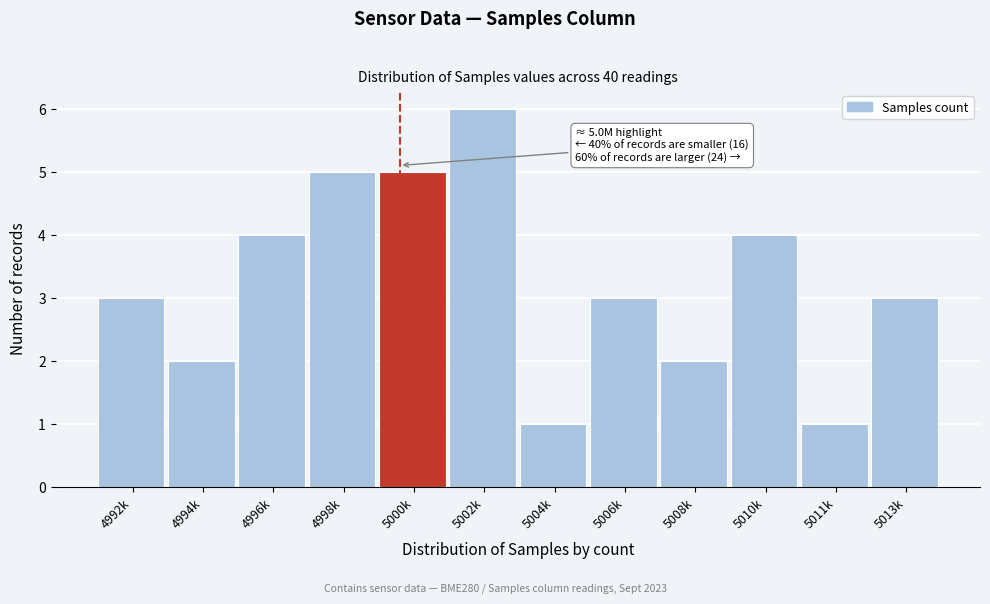

Reading left to right, what are all the values shown in this chart?

4992k=3	4994k=2	4996k=4	4998k=5	5000k=5	5002k=6	5004k=1	5006k=3	5008k=2	5010k=4	5011k=1	5013k=3